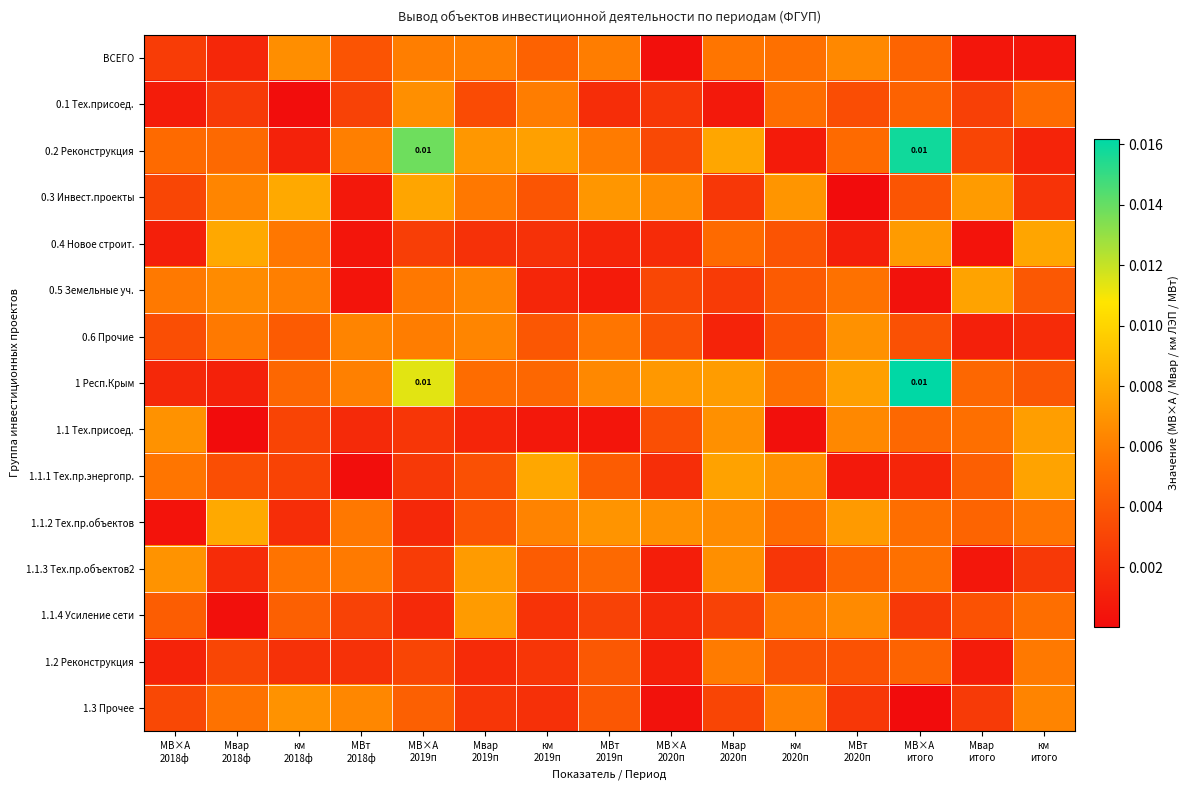

At which category does the chart reach its minimum across all series?

Мвар
2018ф